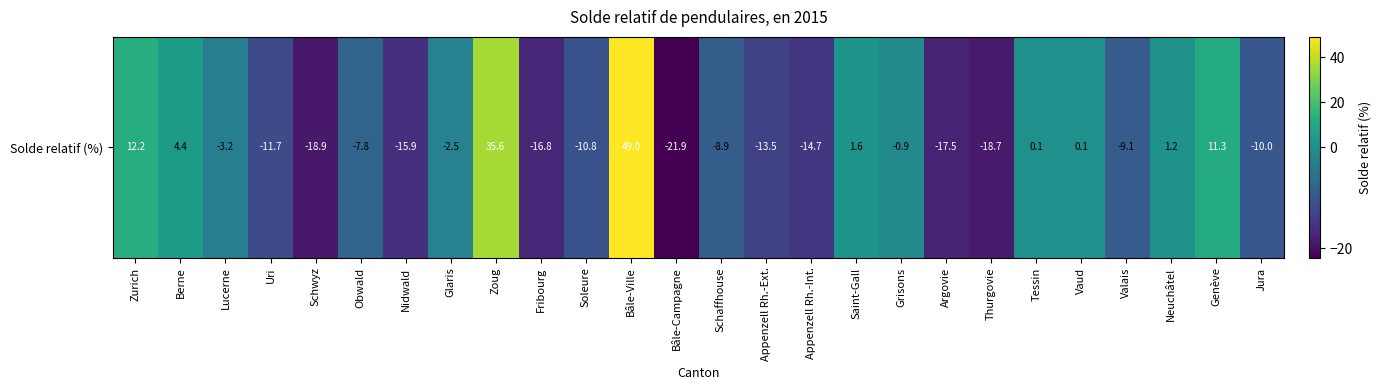

Rank the categories by value from highest to lowest.

Bâle-Ville, Zoug, Zurich, Genève, Berne, Saint-Gall, Neuchâtel, Vaud, Tessin, Grisons, Glaris, Lucerne, Obwald, Schaffhouse, Valais, Jura, Soleure, Uri, Appenzell Rh.-Ext., Appenzell Rh.-Int., Nidwald, Fribourg, Argovie, Thurgovie, Schwyz, Bâle-Campagne